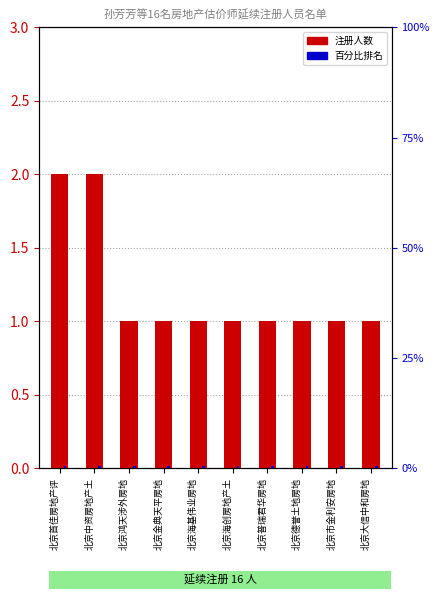

At which category is the sum across all series the highest?

北京首佳房地产评